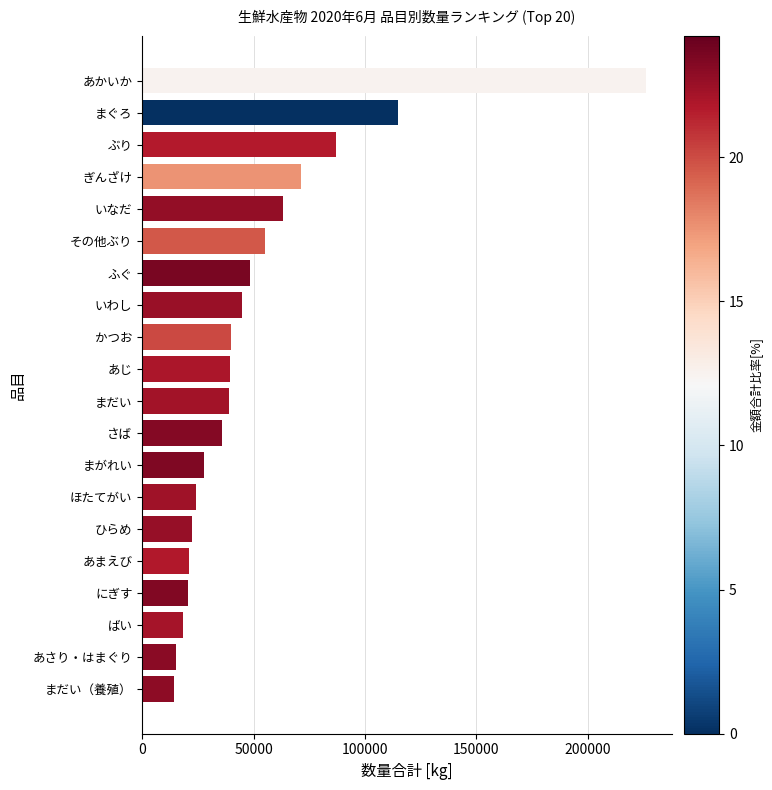

Approximately how many times larger is the value at あかいか compared to まぐろ?

2.0